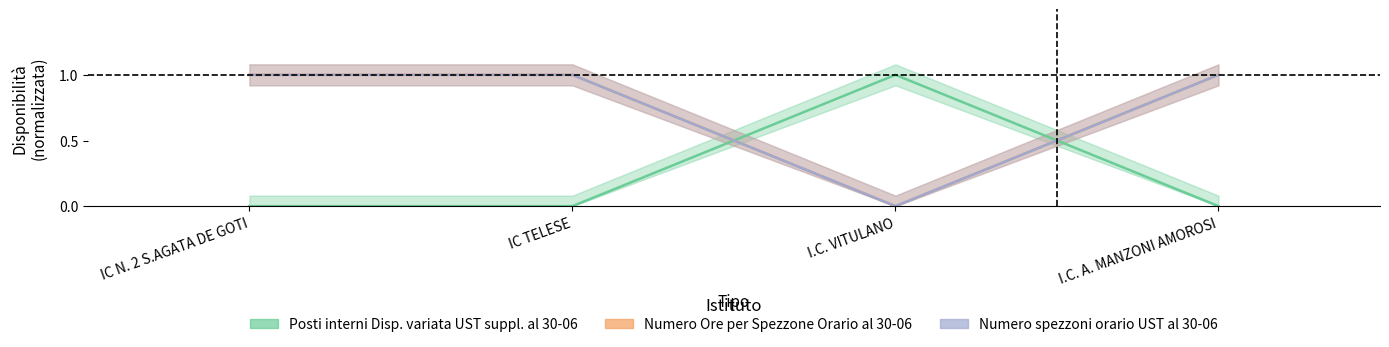

What are all the series names shown in the legend?

Posti interni Disp. variata UST suppl. al 30-06, Numero Ore per Spezzone Orario al 30-06, Numero spezzoni orario UST al 30-06